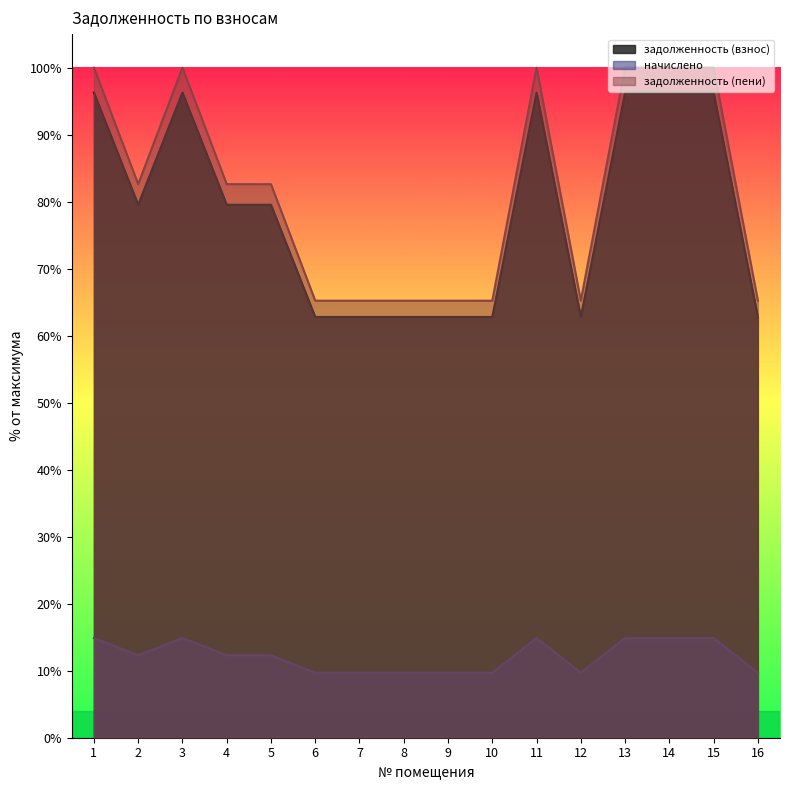

Reading left to right, extract all data points from this chart.

задолженность (взнос): 96.3	79.5	96.3	79.5	79.5	62.8	62.8	62.8	62.8	62.8	96.3	62.8	96.3	96.3	96.3	62.8
начислено: 14.9	12.3	14.9	12.3	12.3	9.7	9.7	9.7	9.7	9.7	14.9	9.7	14.9	14.9	14.9	9.7
задолженность (пени): 100.0	82.6	100.0	82.6	82.6	65.2	65.2	65.2	65.2	65.2	100.0	65.2	100.0	100.0	100.0	65.2